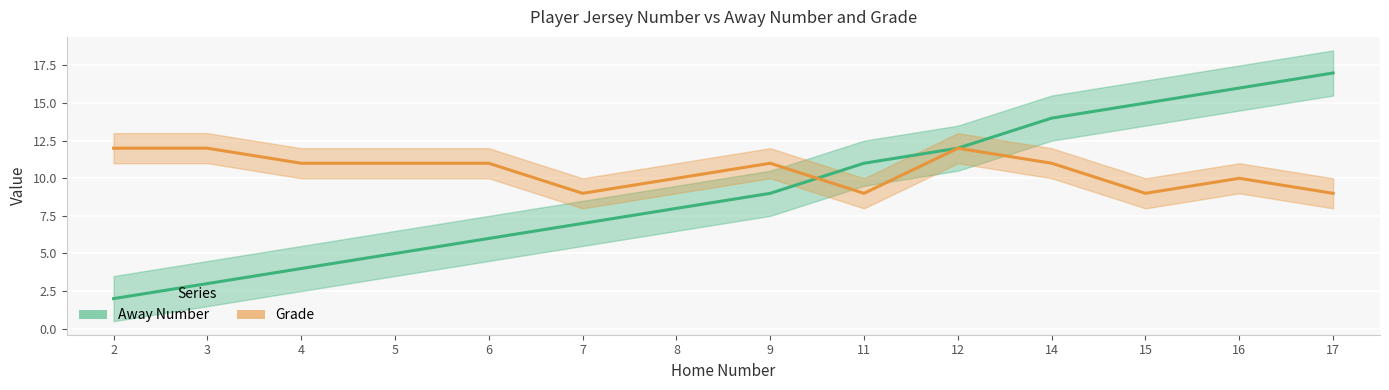

After their last crossing, which series has the higher values: Grade or Away Number?

Away Number